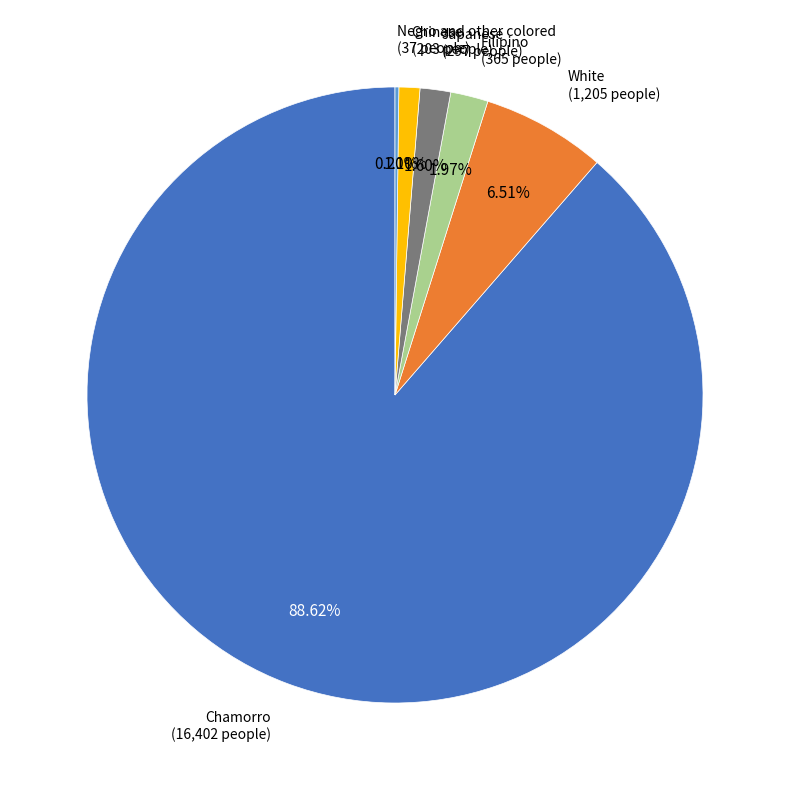

What percentage do Chinese and Filipino together represent?

3.1%